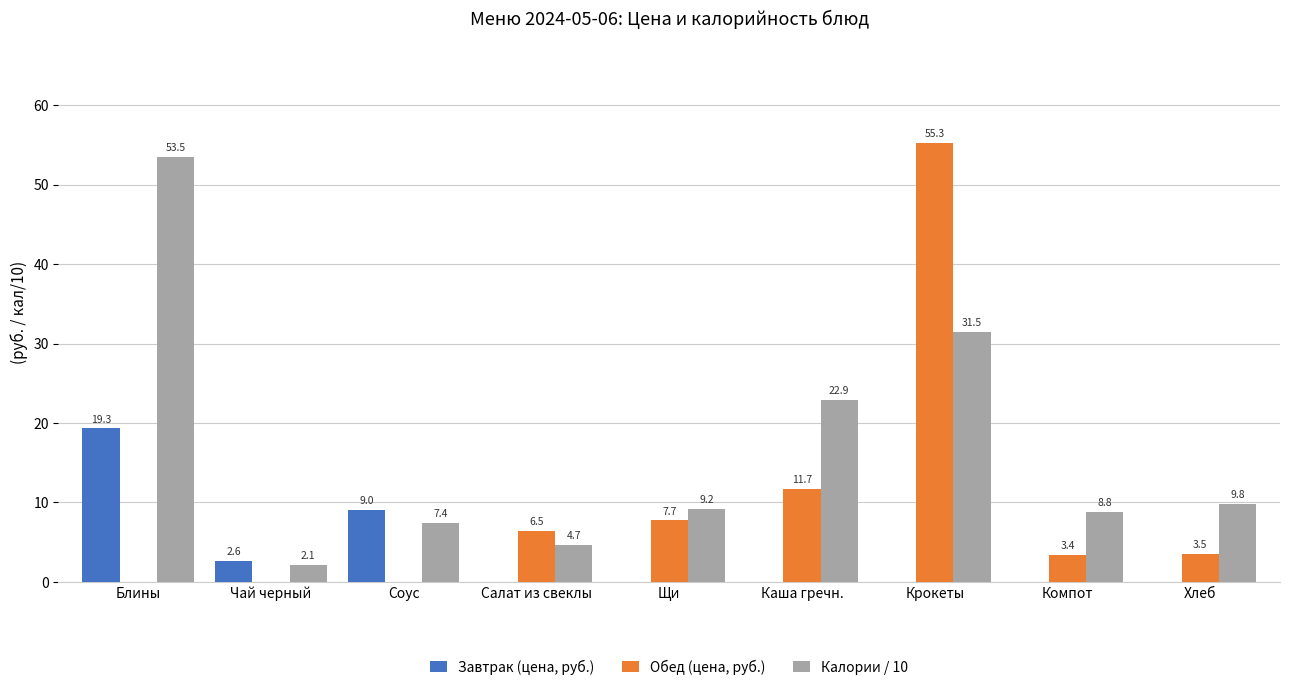

Which series has the largest total across all categories?

Калории / 10